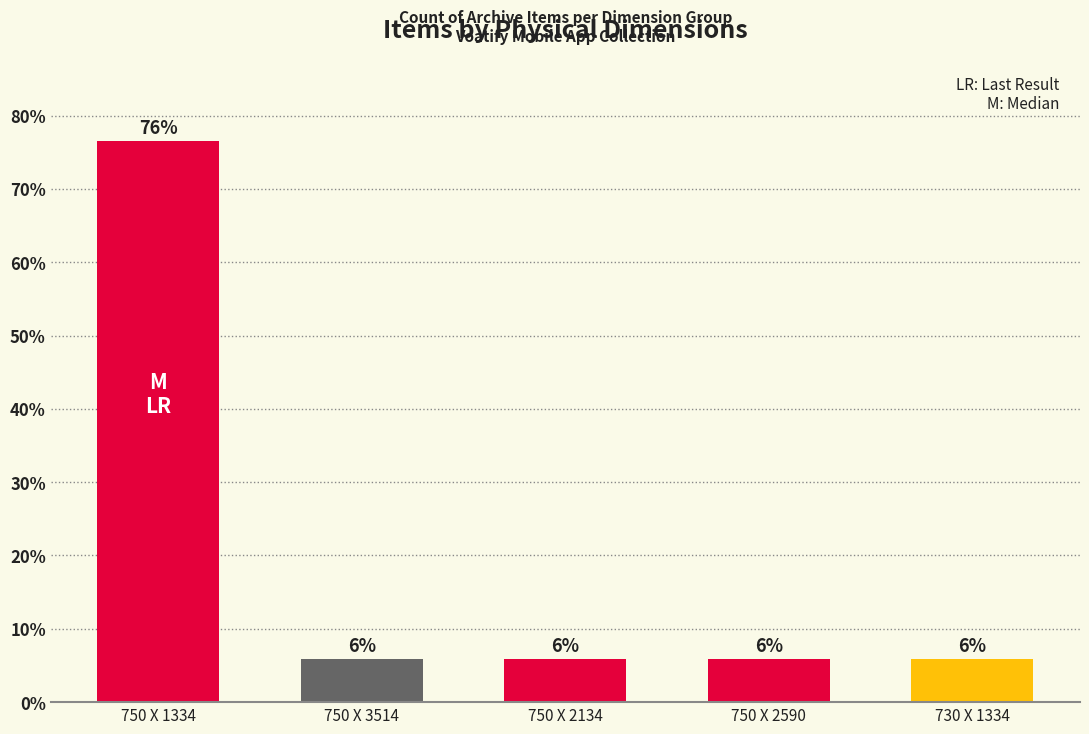

True or false: the data shows 3.2 at 750 X 2134.

False